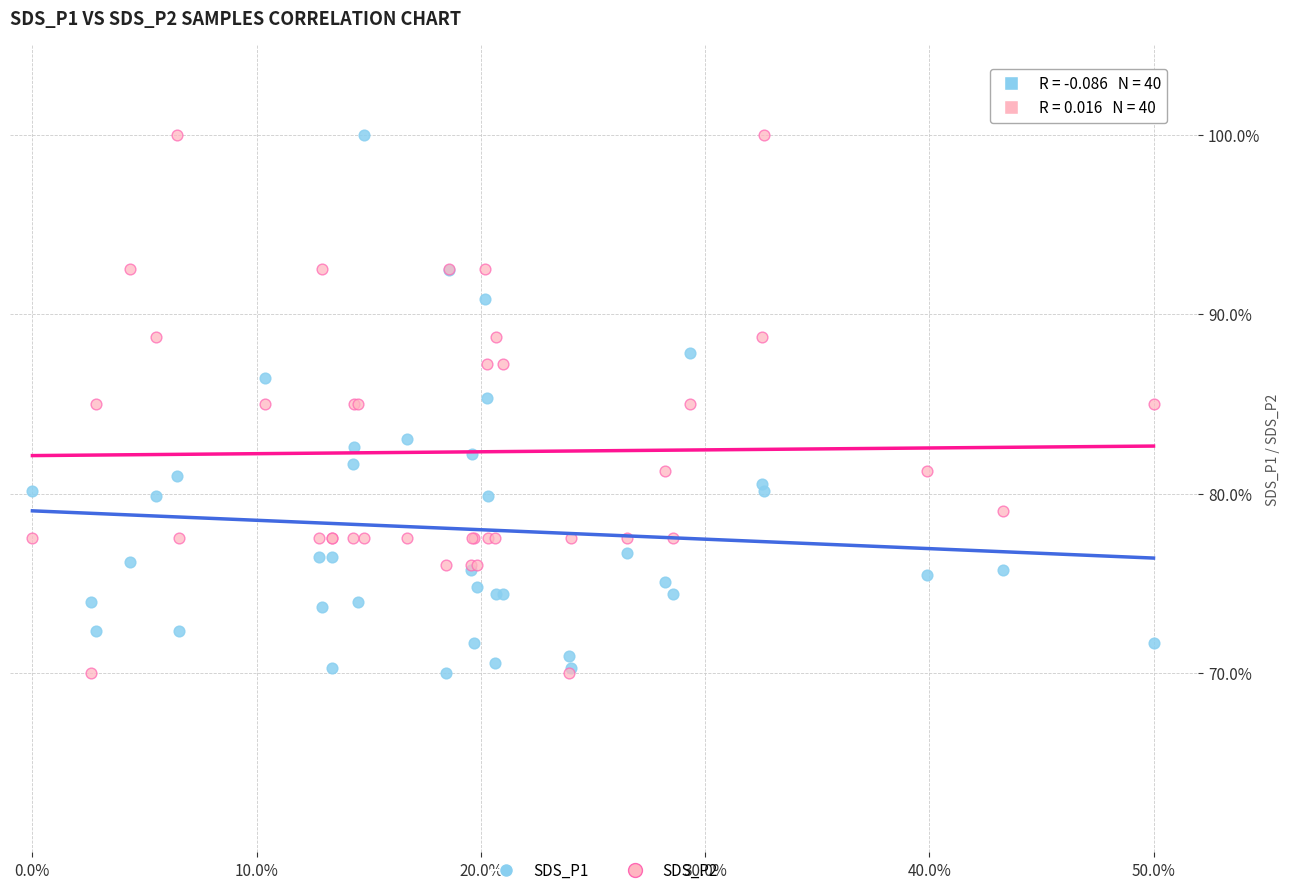

What are all the series names shown in the legend?

SDS_P1, SDS_P2